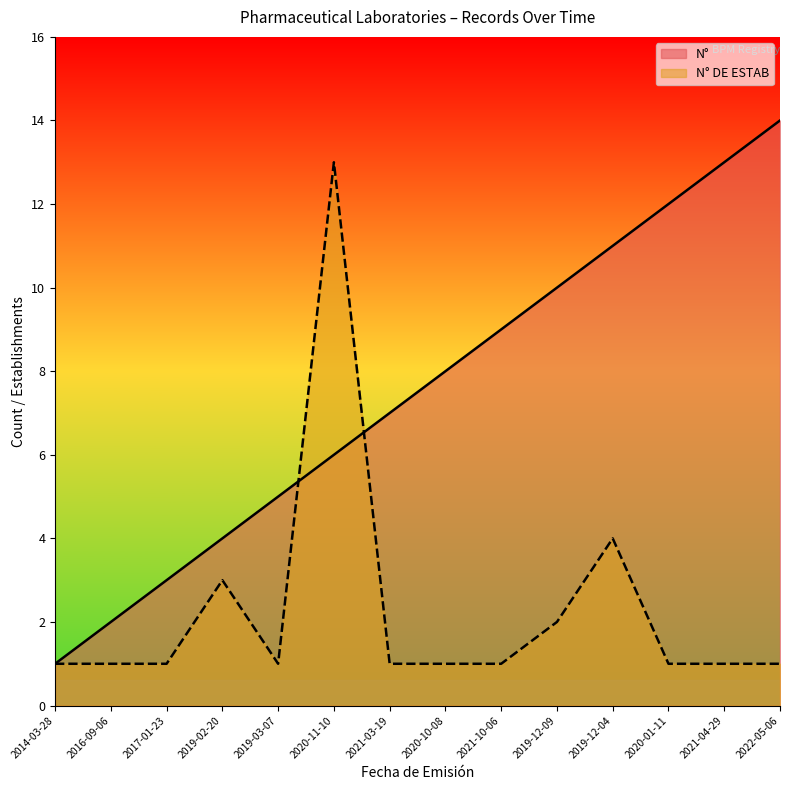

How many interior local peaks does the N° DE ESTAB series have?

3